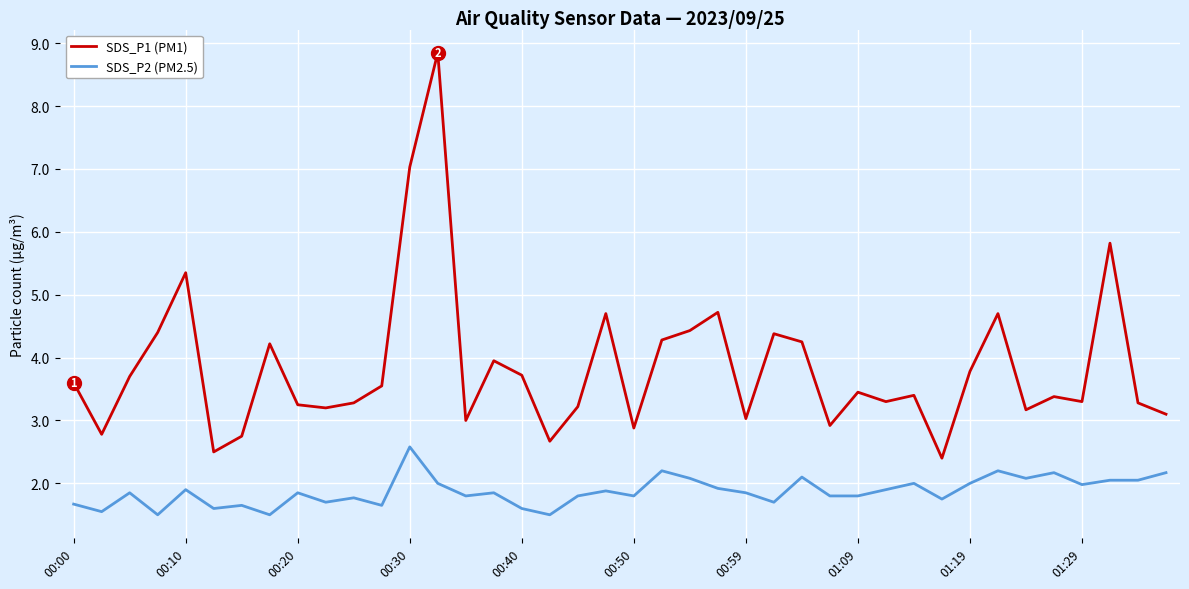

In SDS_P1 (PM1), how many points are higher than both neighbors (excluding endpoints)?

12